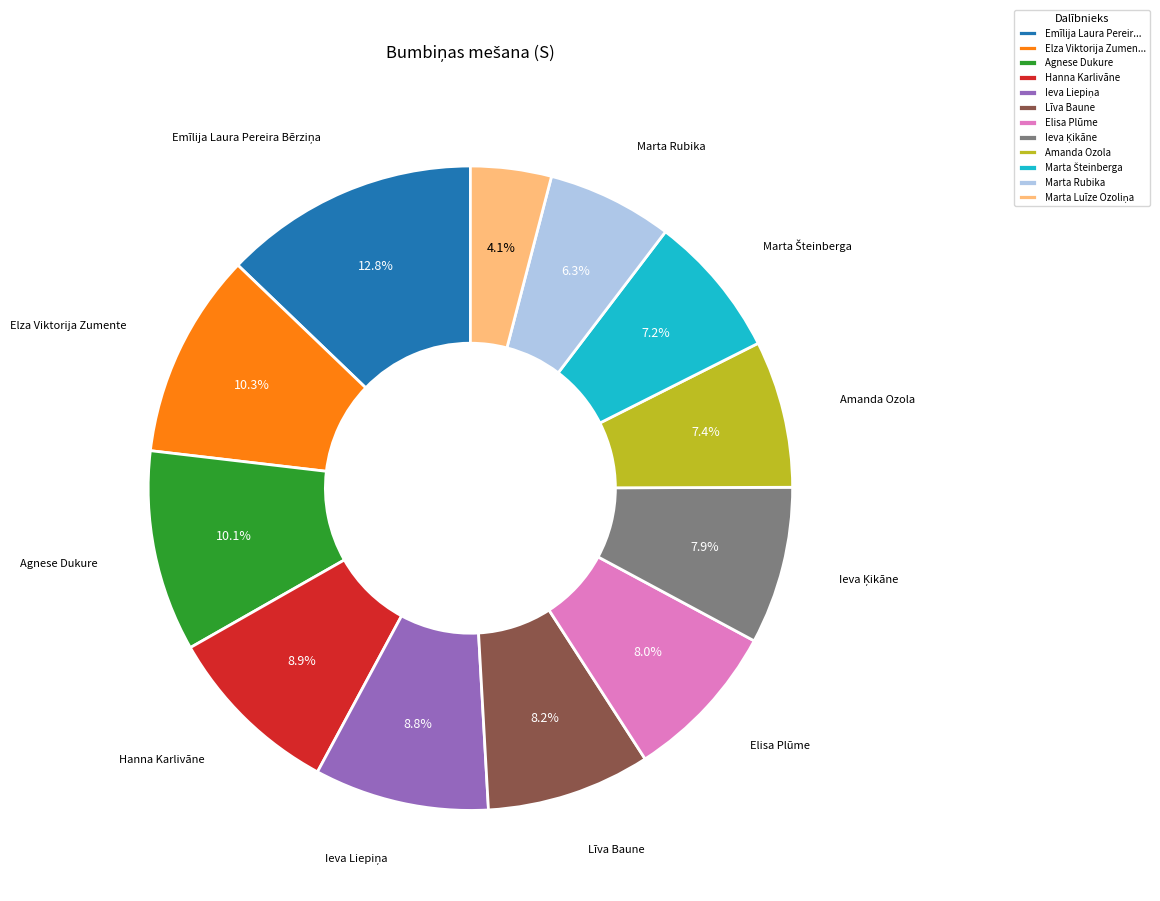

To the nearest percent, what is the average slice percentage?

8%